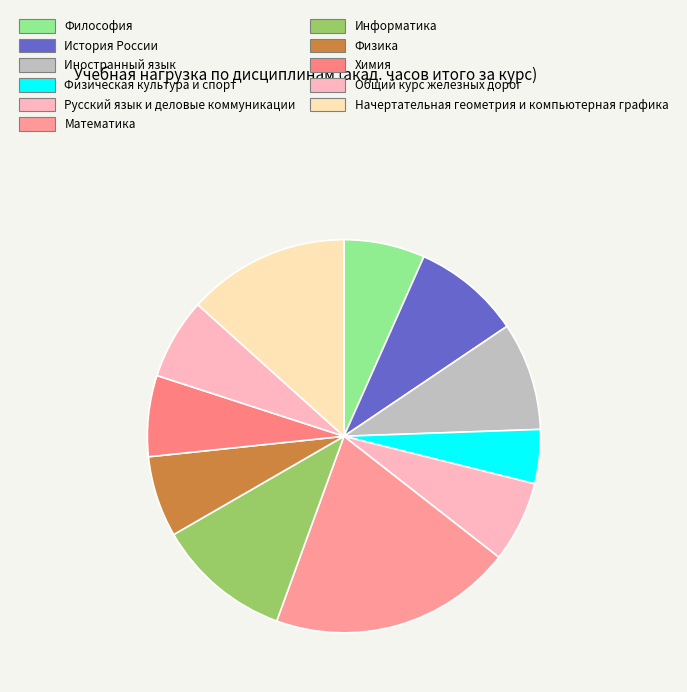

How many slices are in this pie chart?

11